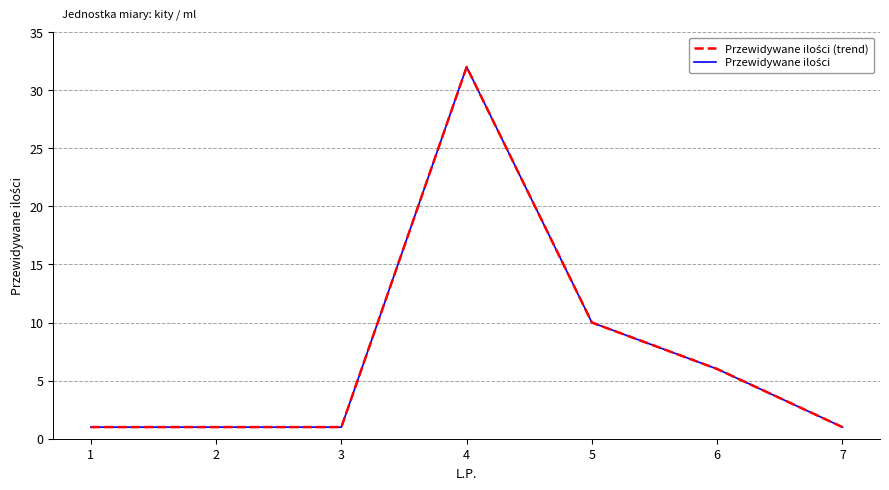

What is the difference between the Przewidywane ilości values at 6 and 2?

5